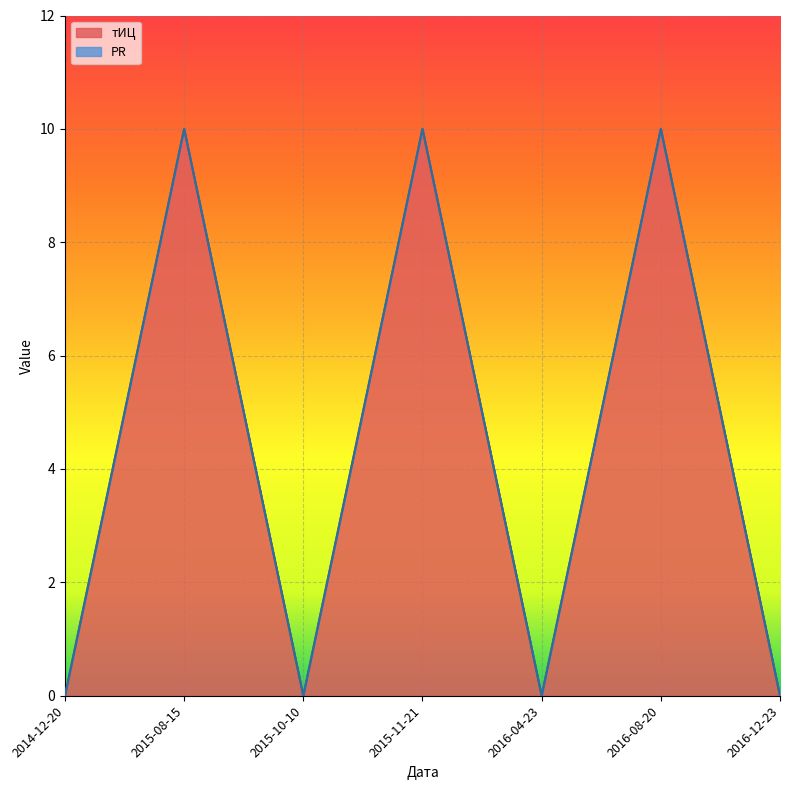

What is the sum of the values at 2016-08-20 and 2016-04-23?

10